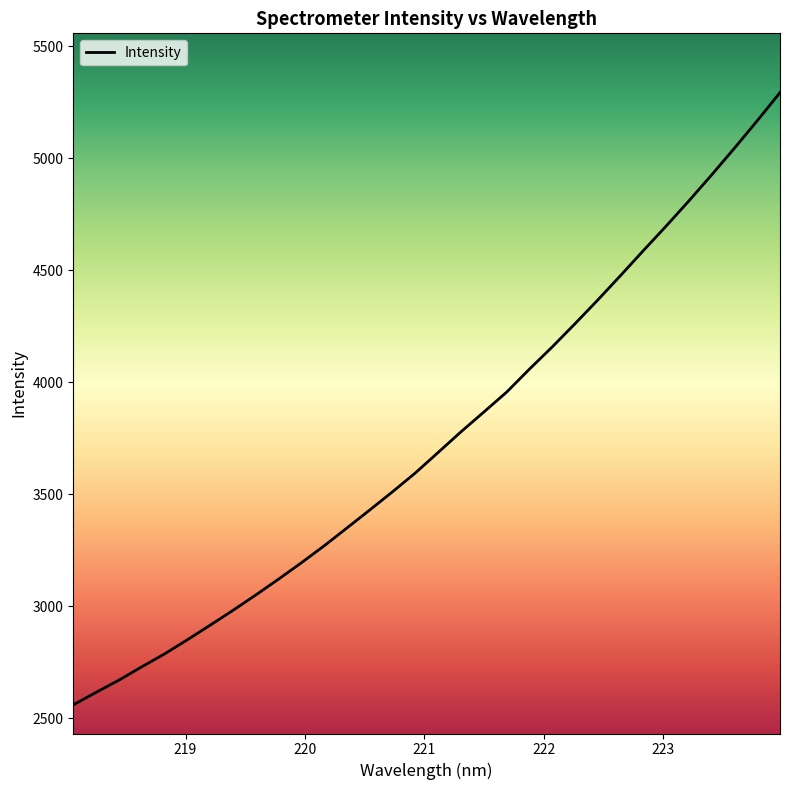

What is the smallest value displayed?

2559.1